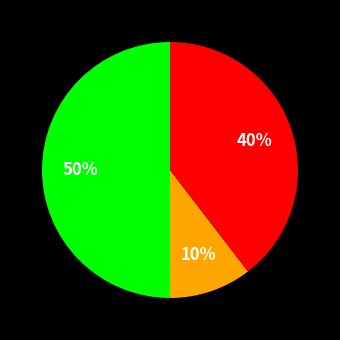

To the nearest percent, what is the difference between the largest and smallest slice percentages?

40%